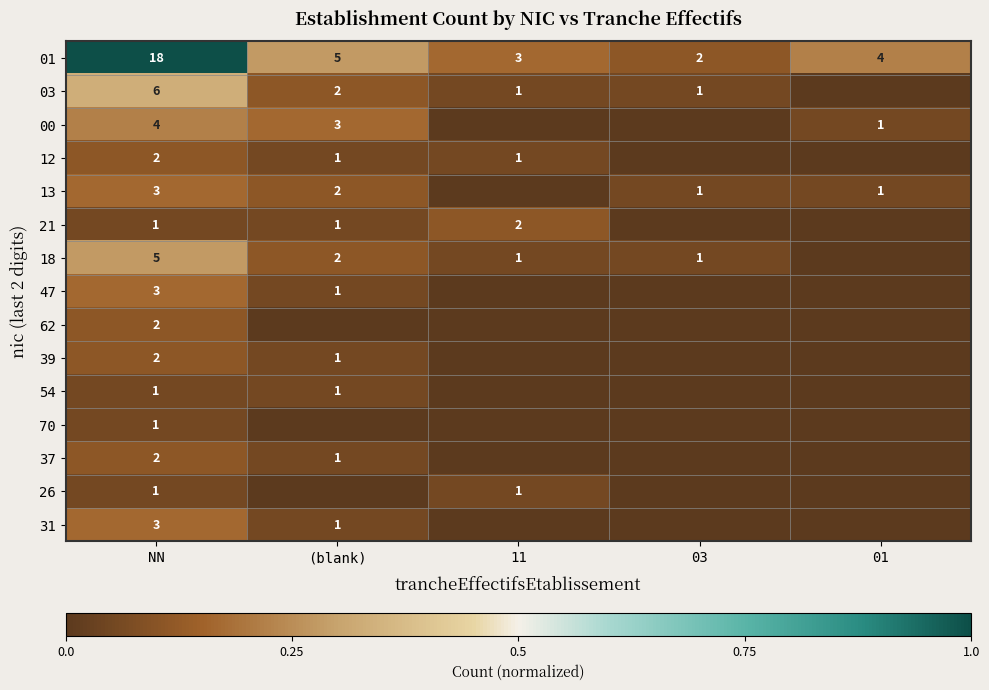

At which label does 01 reach its minimum?

03